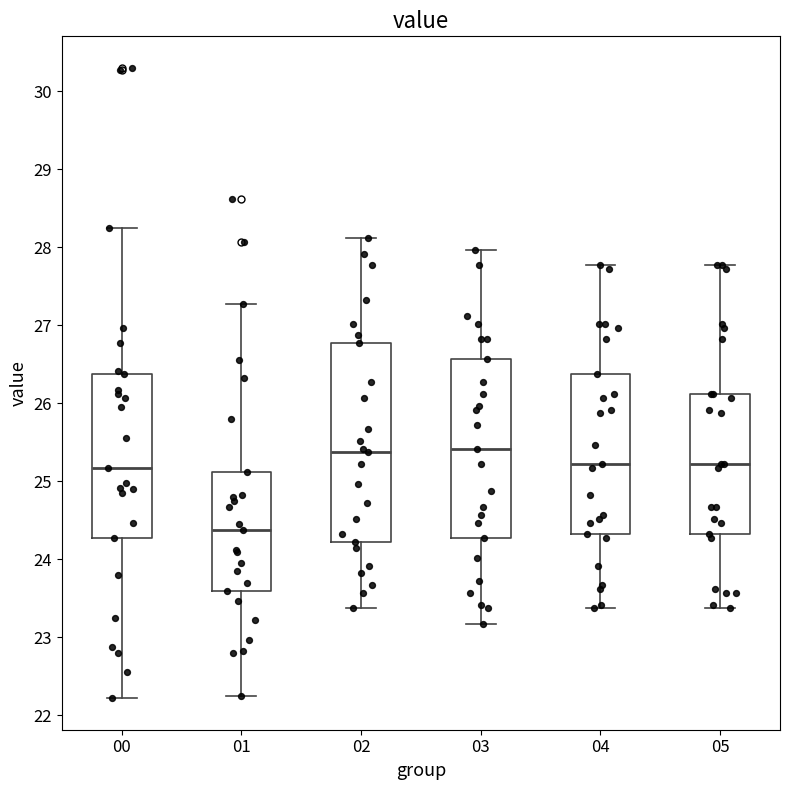

Reading left to right, transcribe this box plot: for each box, give where its median line is, the range the box spans, and where its two whiskers end, as read against the y-axis. The values are not printed on the chart, so give them approximately, as read against the axis.

00: median 25.2, box 24.3 to 26.4, whiskers 22.2 to 28.3
01: median 24.4, box 23.6 to 25.1, whiskers 22.3 to 27.3
02: median 25.4, box 24.2 to 26.8, whiskers 23.4 to 28.1
03: median 25.4, box 24.3 to 26.6, whiskers 23.2 to 28.0
04: median 25.2, box 24.3 to 26.4, whiskers 23.4 to 27.8
05: median 25.2, box 24.3 to 26.1, whiskers 23.4 to 27.8